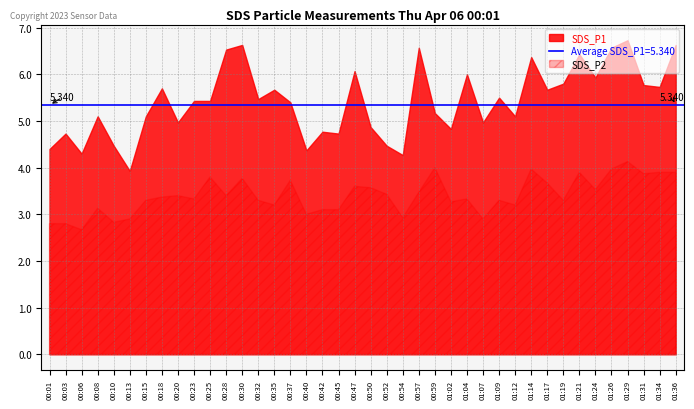

Which series changed the most between 00:18 and 00:59?

SDS_P2